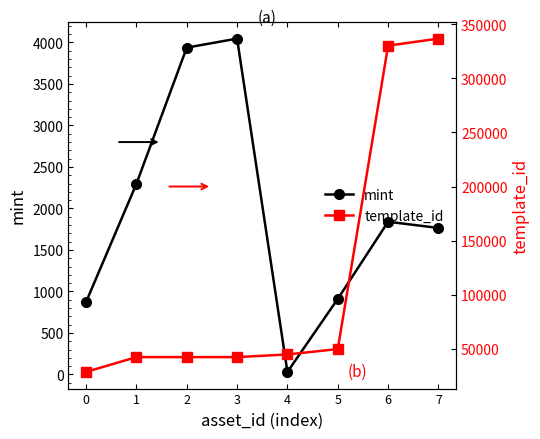

What is the difference between the template_id values at 2 and 5?

7428